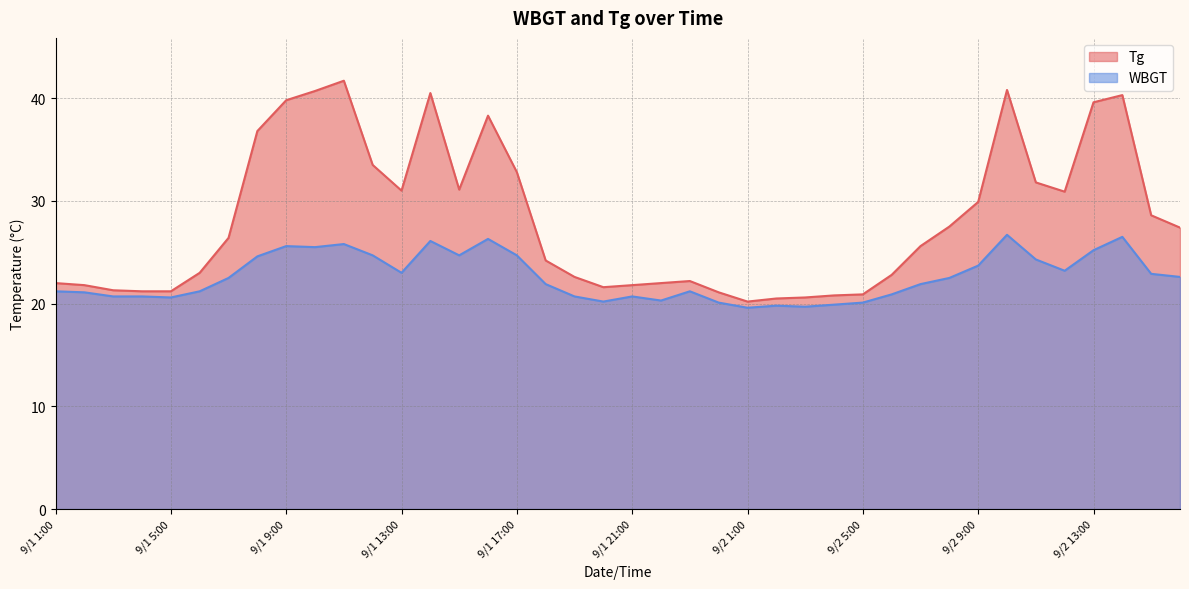

What are all the series names shown in the legend?

Tg, WBGT